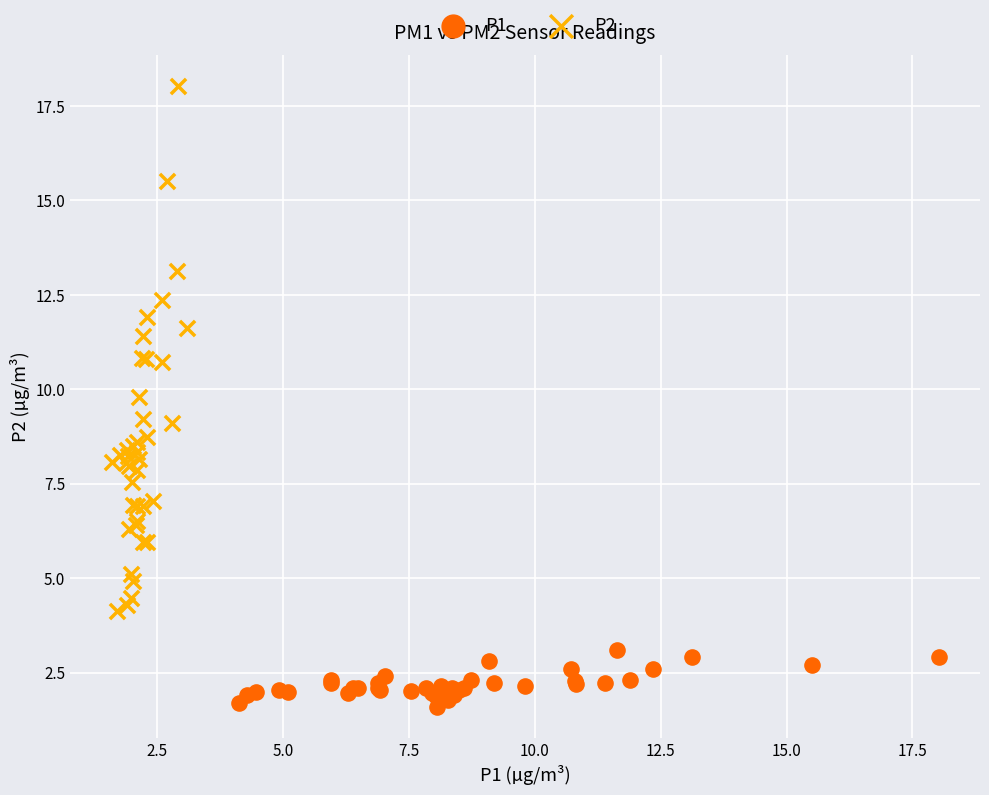

Which series contains the lowest Y value?

P1